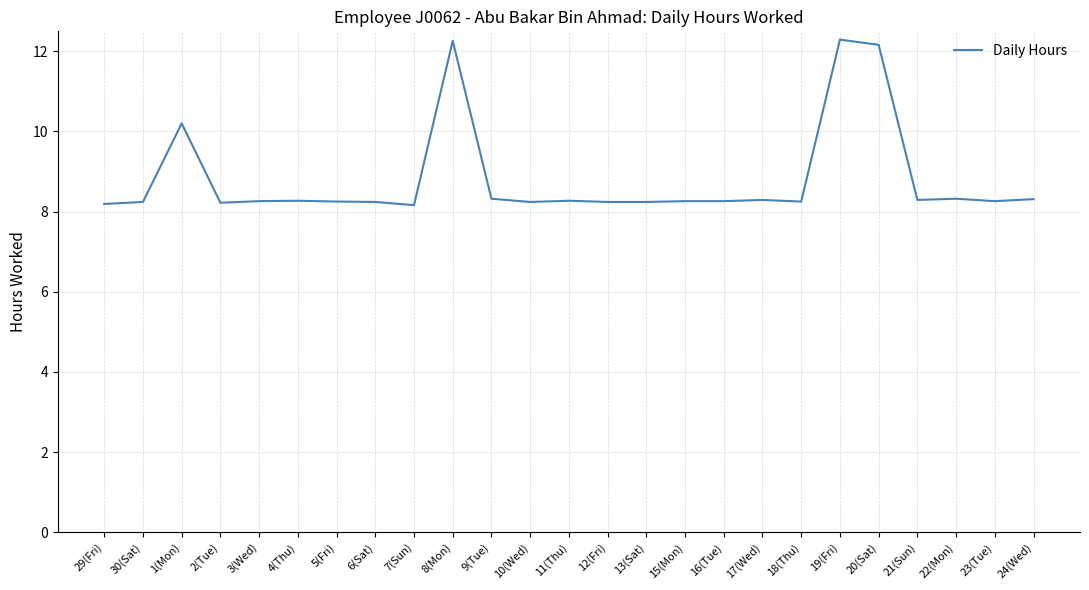

What position from the right is 11(Thu)?

13